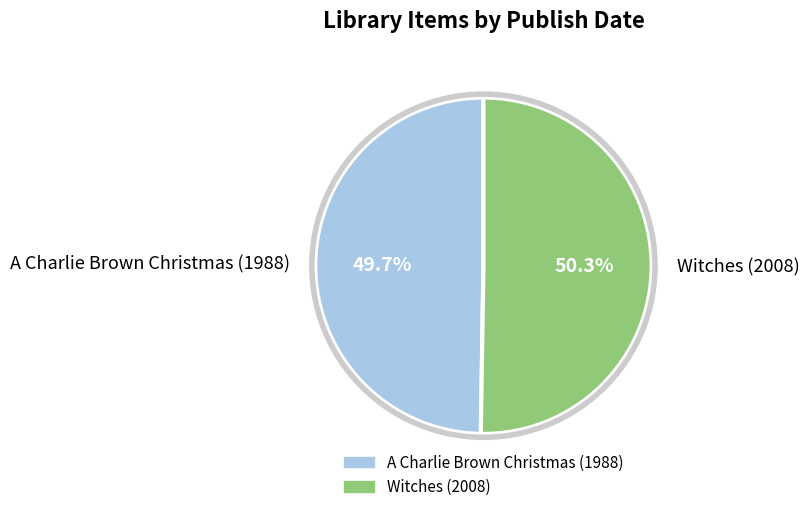

How many slices are in this pie chart?

2